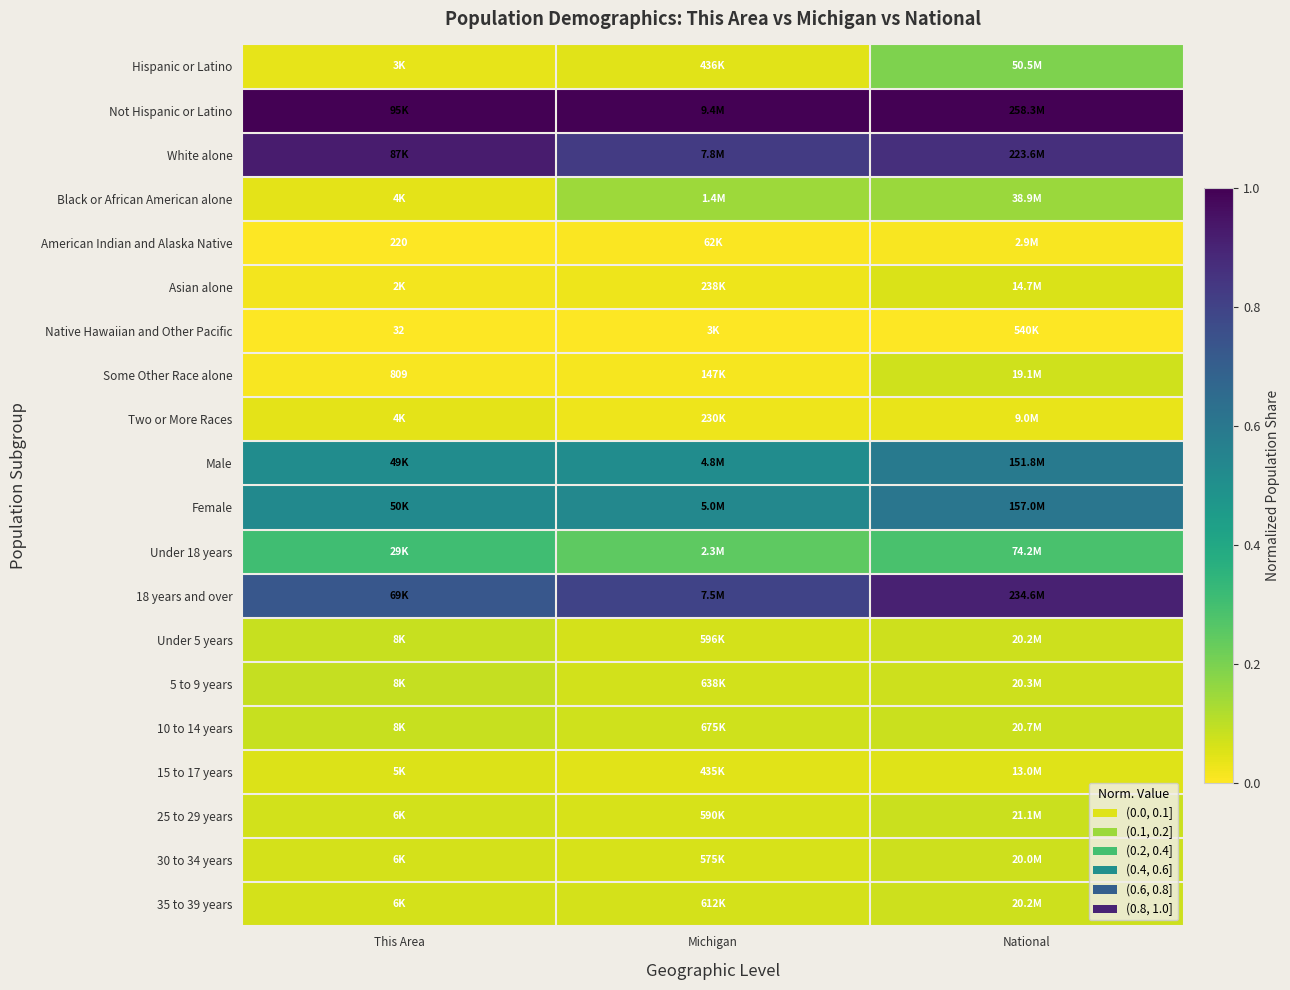

At which category does the chart reach its peak across all series?

National